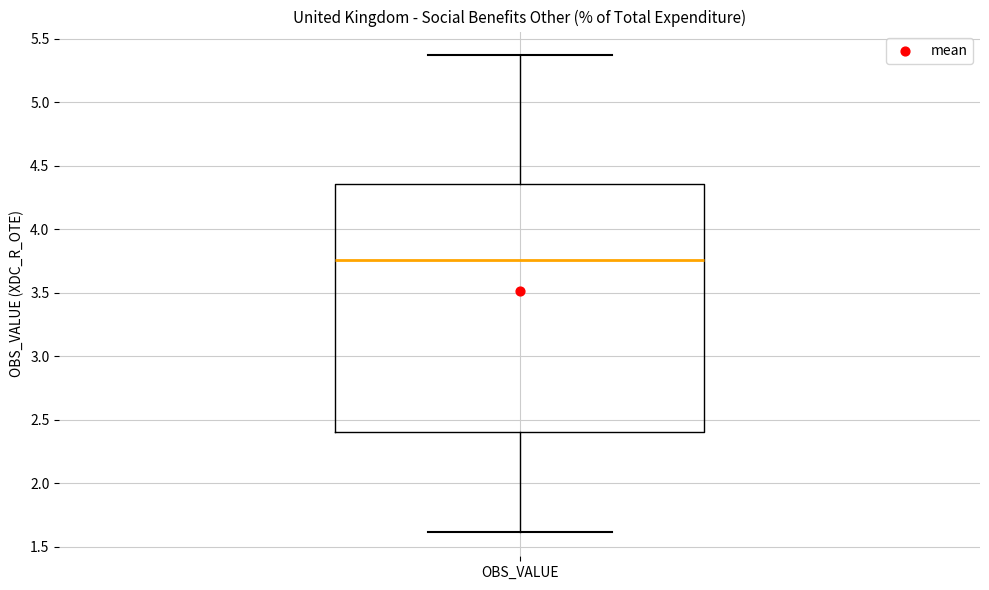

Transcribe this box plot: give where the median line is, the range the box spans, and where the two whiskers end, as read against the y-axis. The values are not printed on the chart, so give them approximately, as read against the axis.

median 3.75, box 2.40 to 4.35, whiskers 1.60 to 5.35